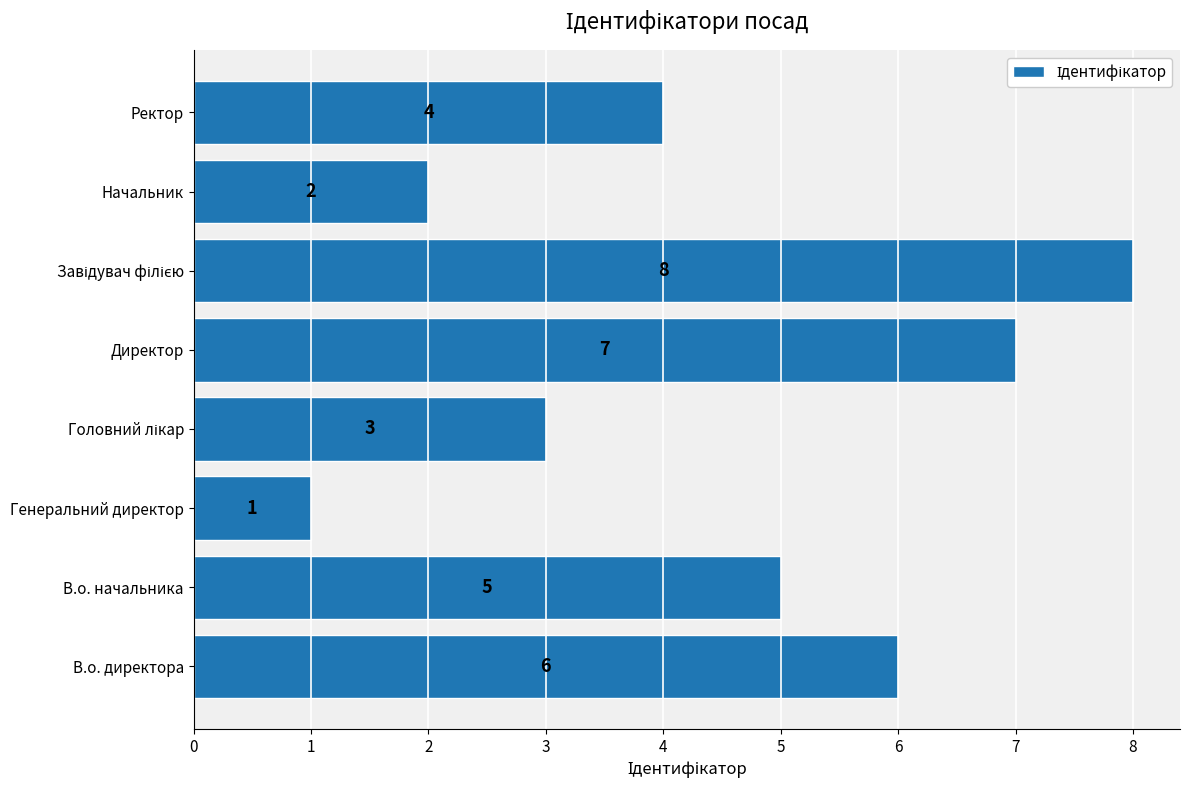

How many values are between 3 and 7?

5